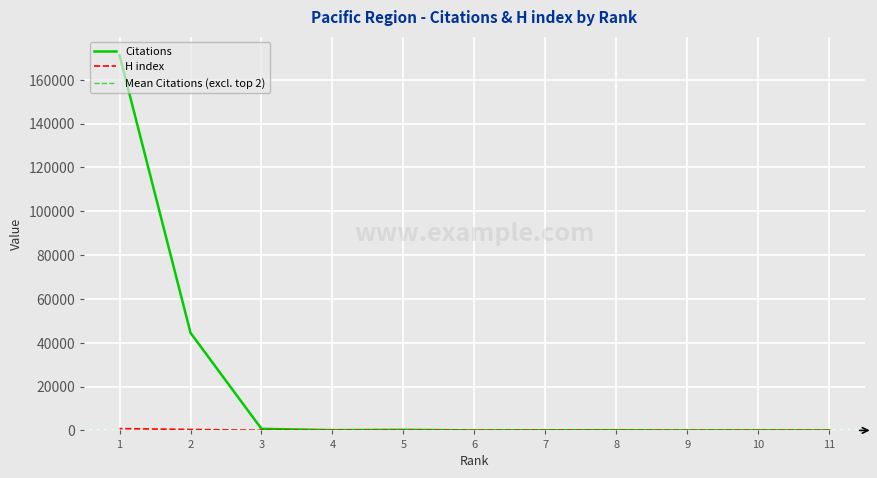

Which category has the highest value across all series?

1